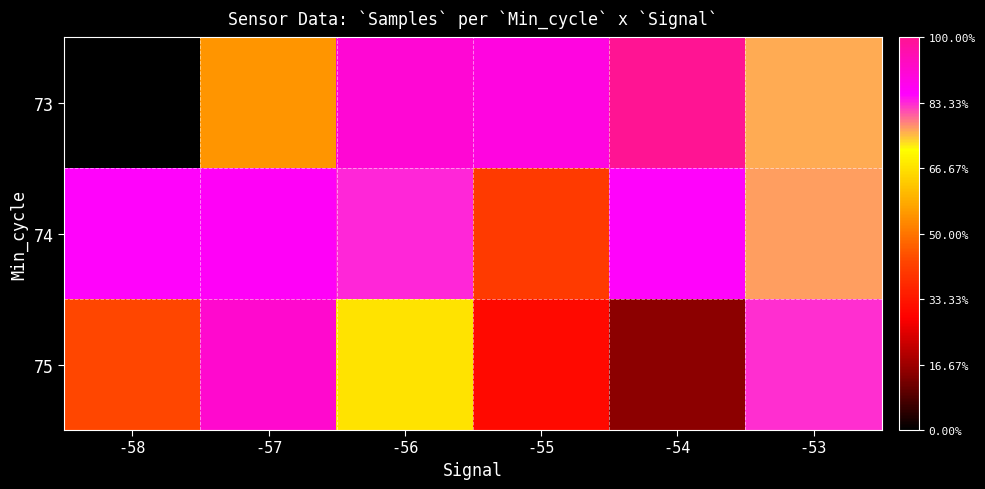

Rank the series at -56 from lowest to highest value.

75, 74, 73